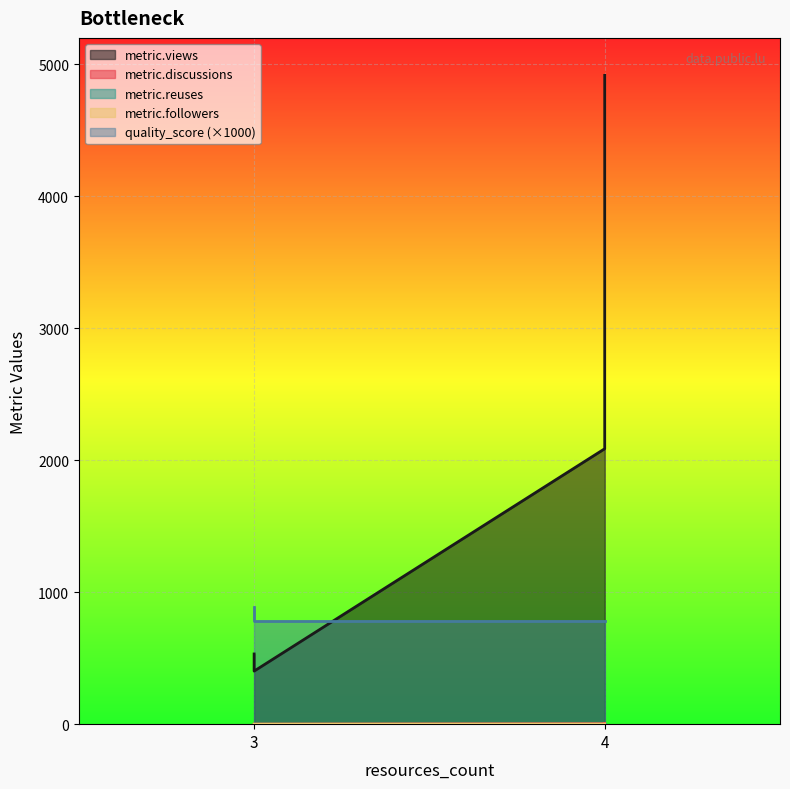

Is the value of metric.reuses at 3 greater than the value of quality_score at 4?

No